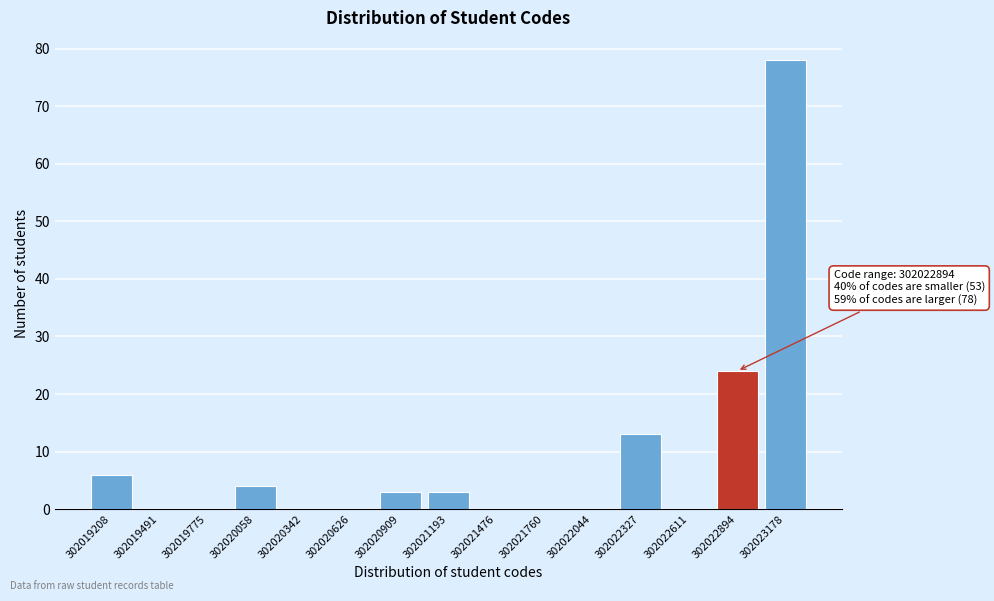

Reading left to right, what are all the values shown in this chart?

302019208=6	302019491=0	302019775=0	302020058=4	302020342=0	302020626=0	302020909=3	302021193=3	302021476=0	302021760=0	302022044=0	302022327=13	302022611=0	302022894=24	302023178=78